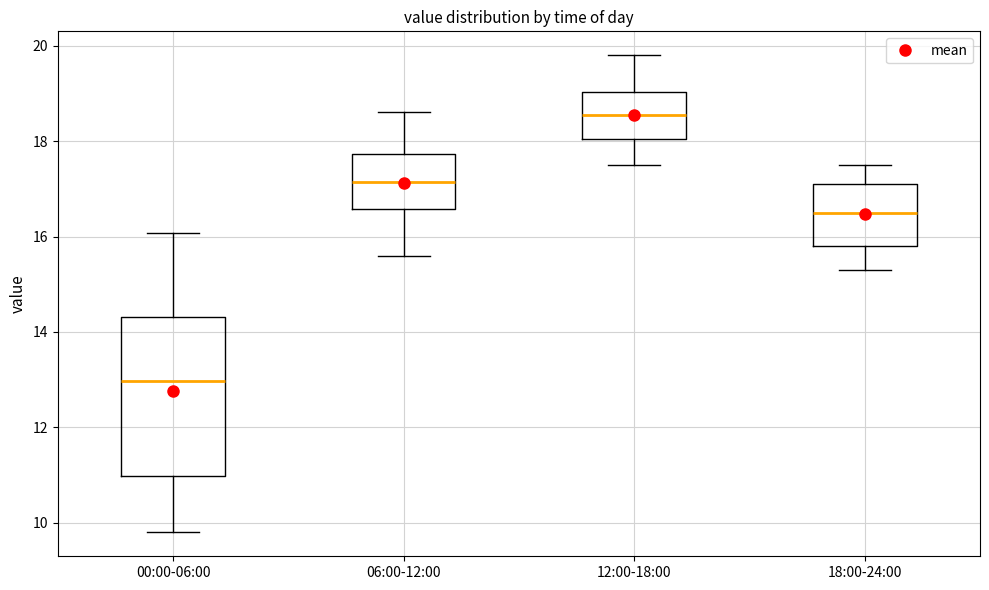

Where is the upper edge of the box for 18:00-24:00 on the y-axis? The values are not printed on the chart, so give them approximately, as read against the axis.

17.2